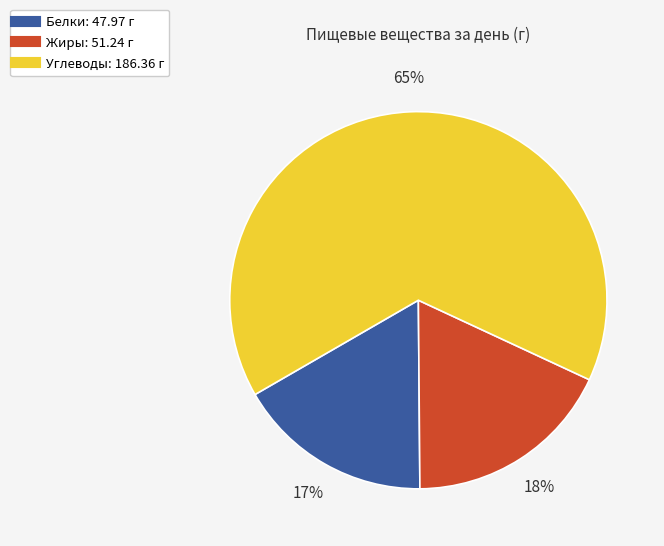

To the nearest percent, what is the average slice percentage?

33%